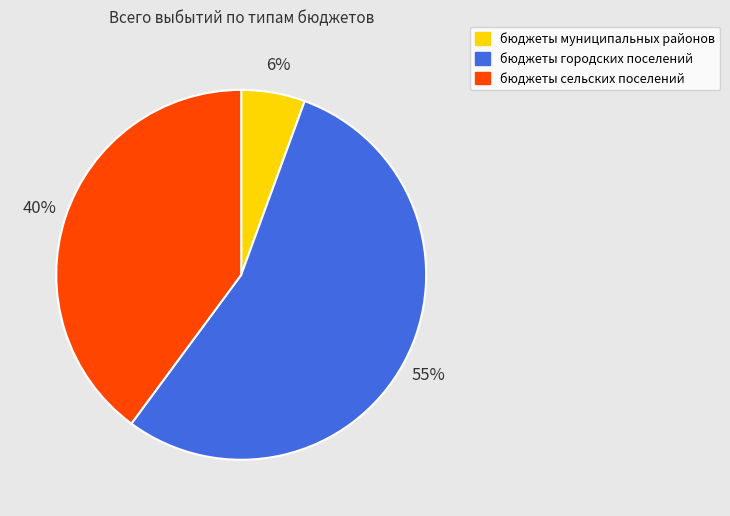

Which category has the biggest portion of the pie?

бюджеты городских поселений